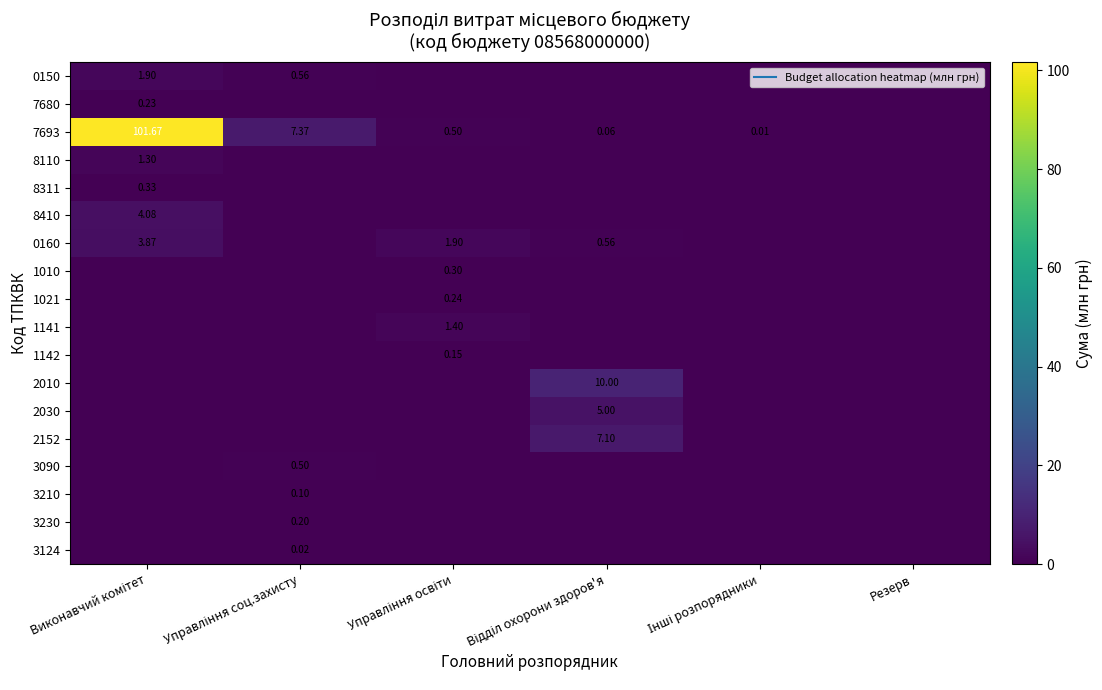

Is it true that 8110 equals -0.8 at Резерв?

False